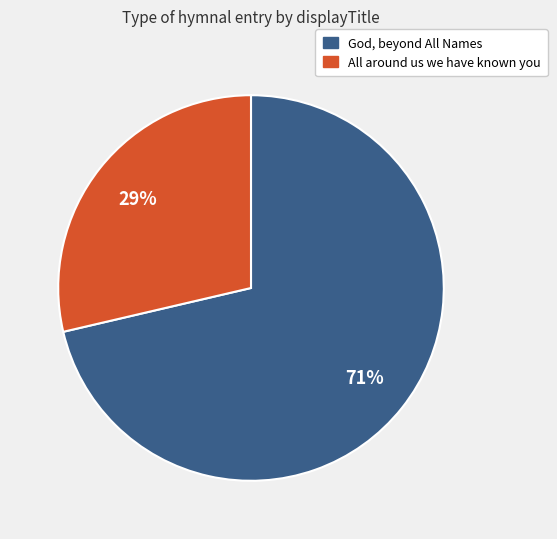

To the nearest percent, what is the average slice percentage?

50%